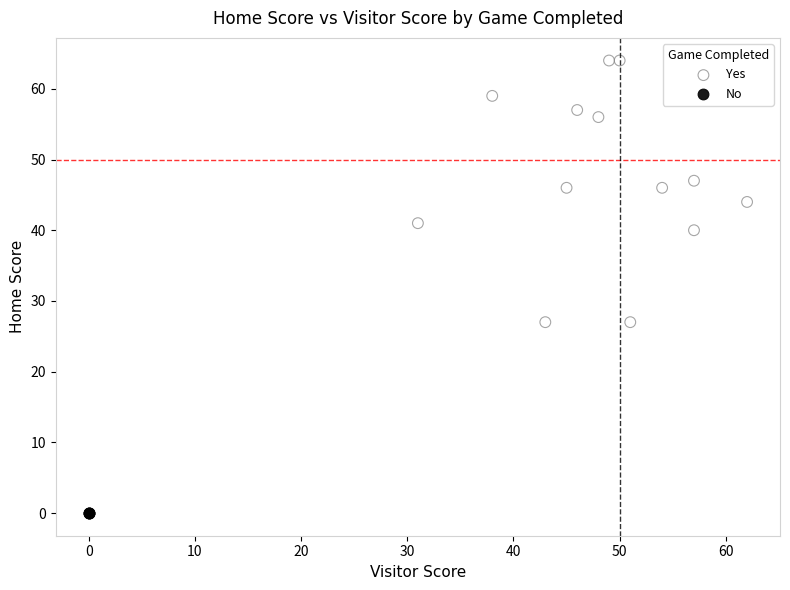

Which series contains the highest Y value?

Yes